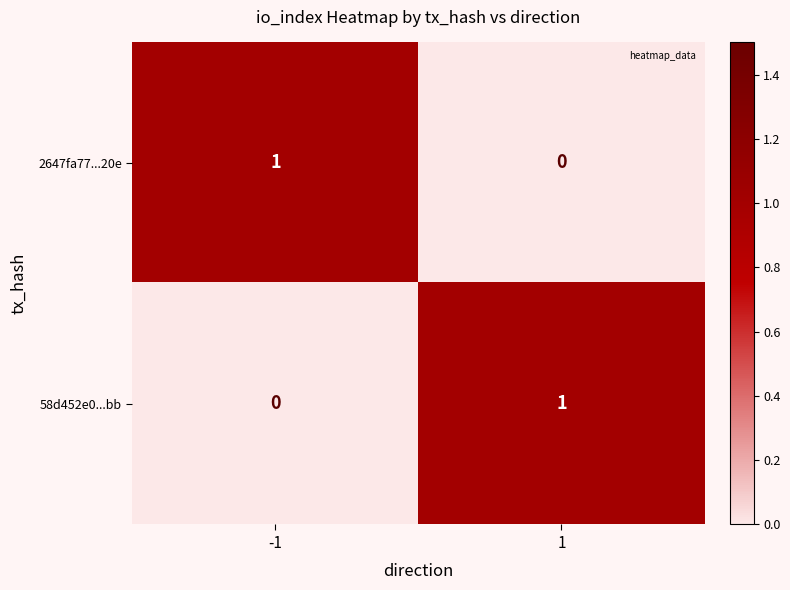

List the labels in order of 58d452e0...bb value, largest first.

1, -1